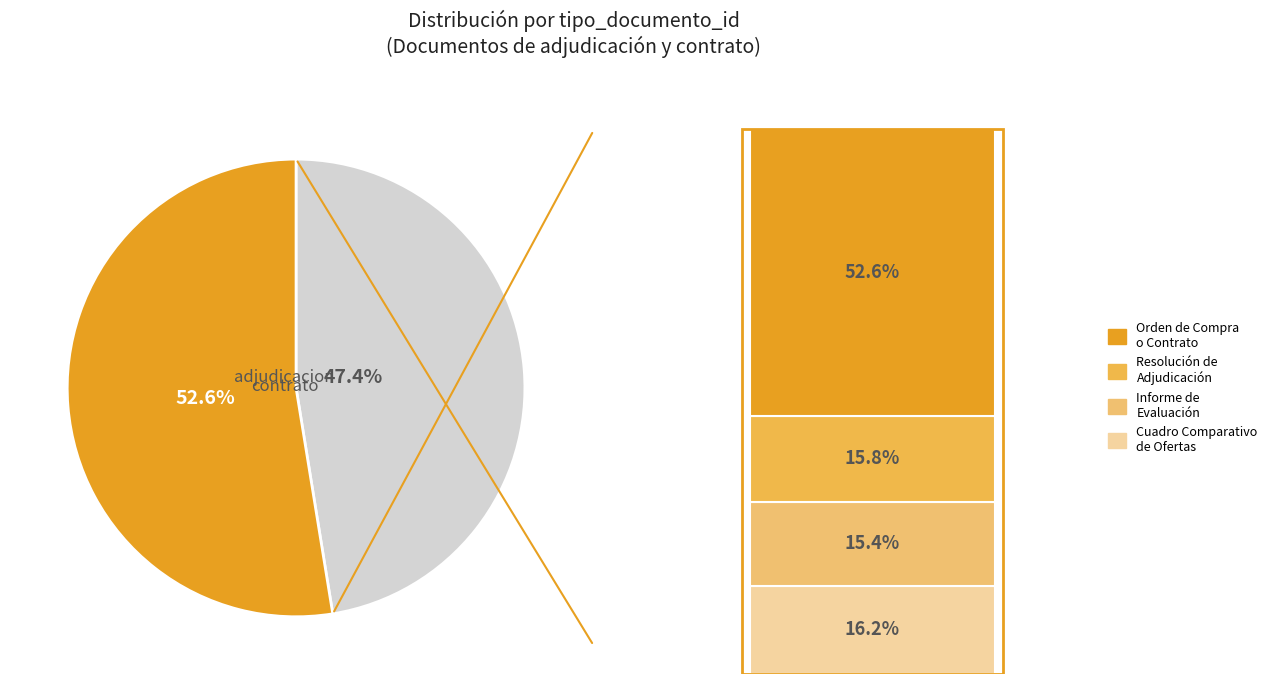

Which category has the smallest portion of the pie?

Informe de Evaluación